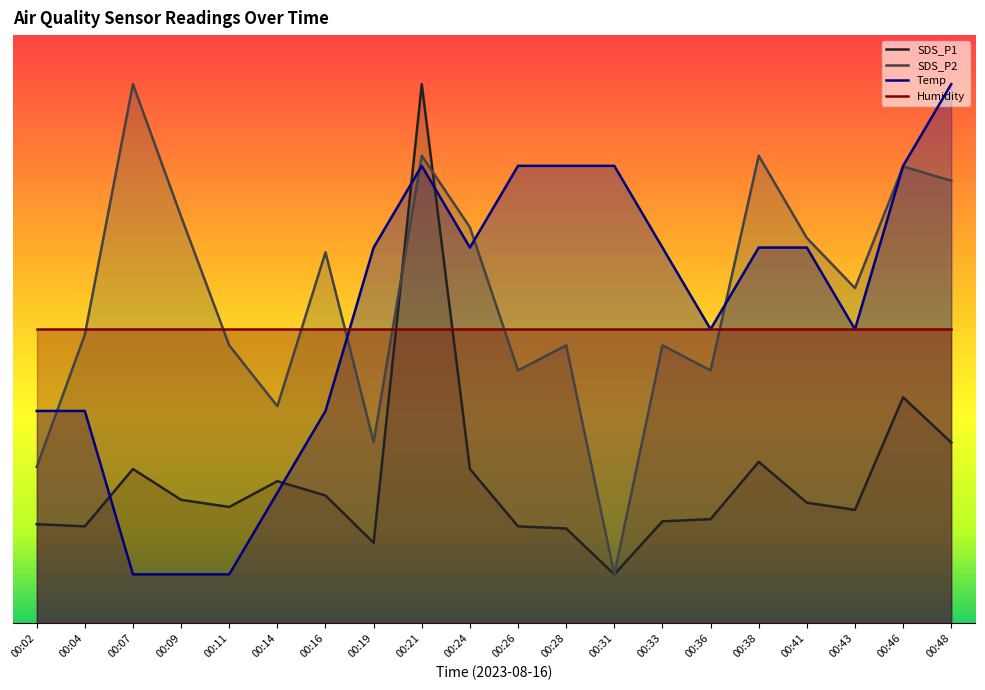

What is the value of the SDS_P1 point at the 6th from the left?

2.9